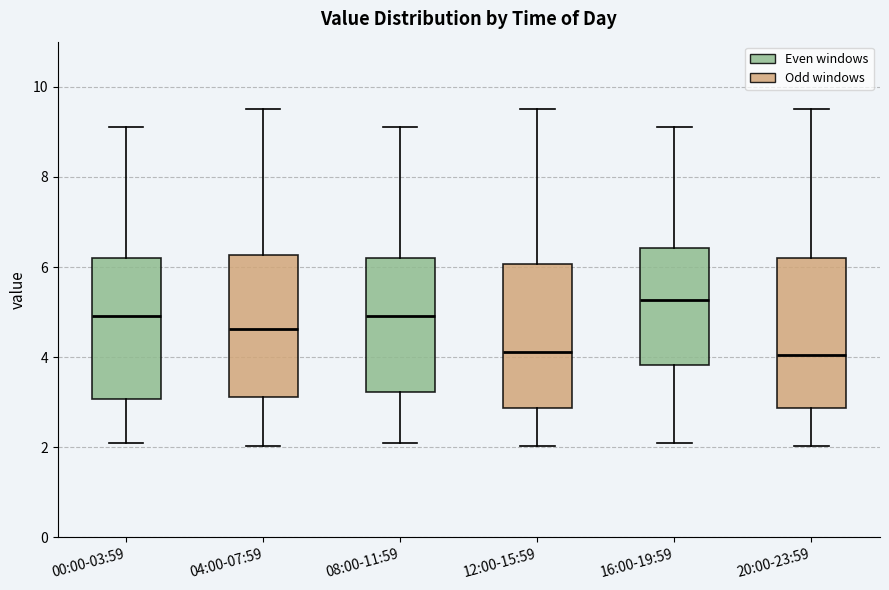

Which box has the highest median line?

16:00-19:59